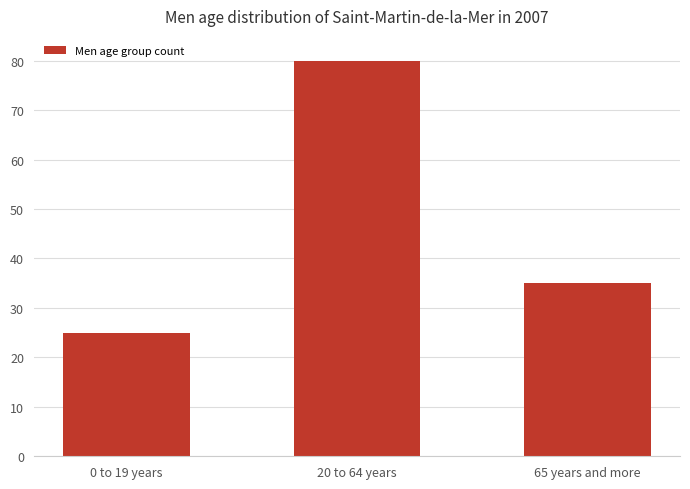

What is the sum of the values at 20 to 64 years and 0 to 19 years?

105